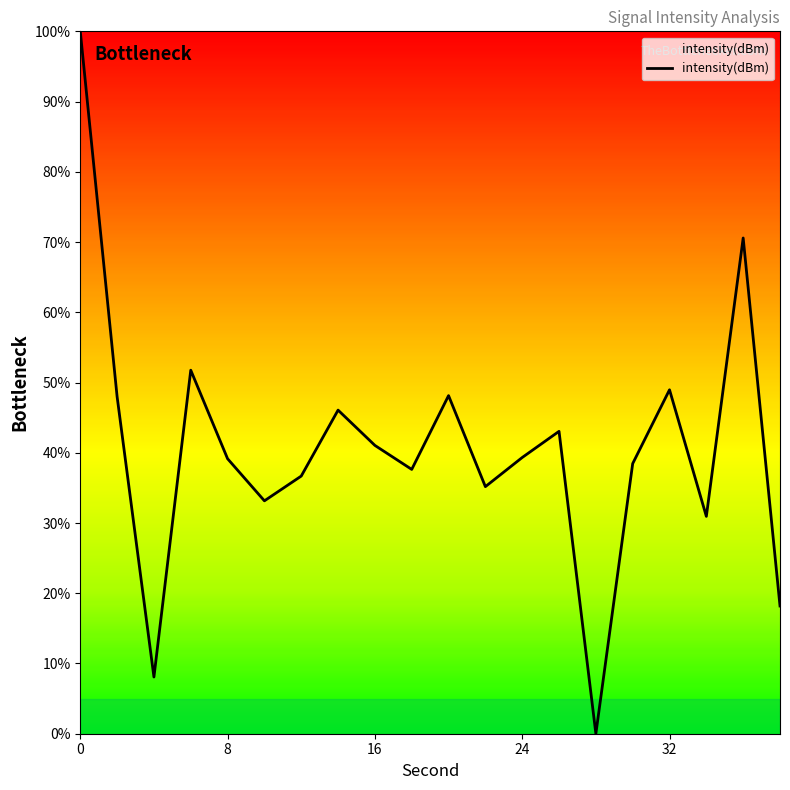

What is the difference between the maximum and minimum values?

100.0